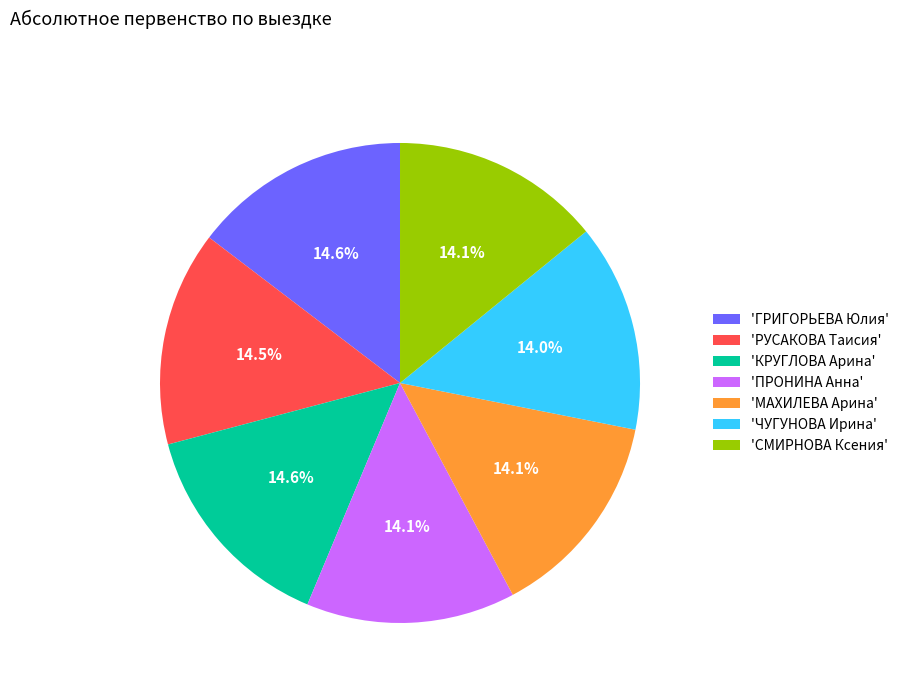

Does 'ПРОНИНА Анна' account for over 50% of the chart?

No